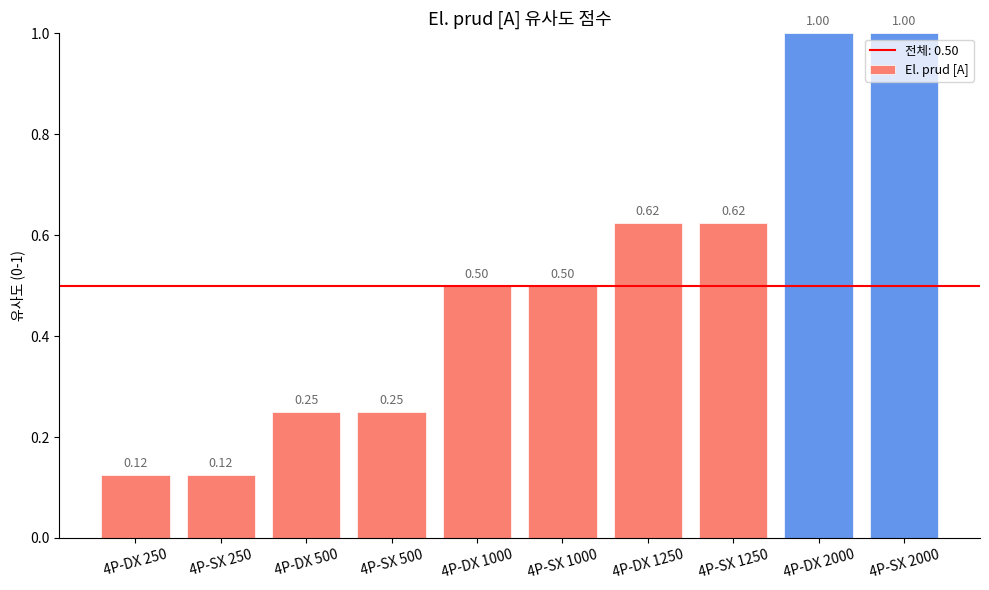

What is the greatest value displayed?

1.0